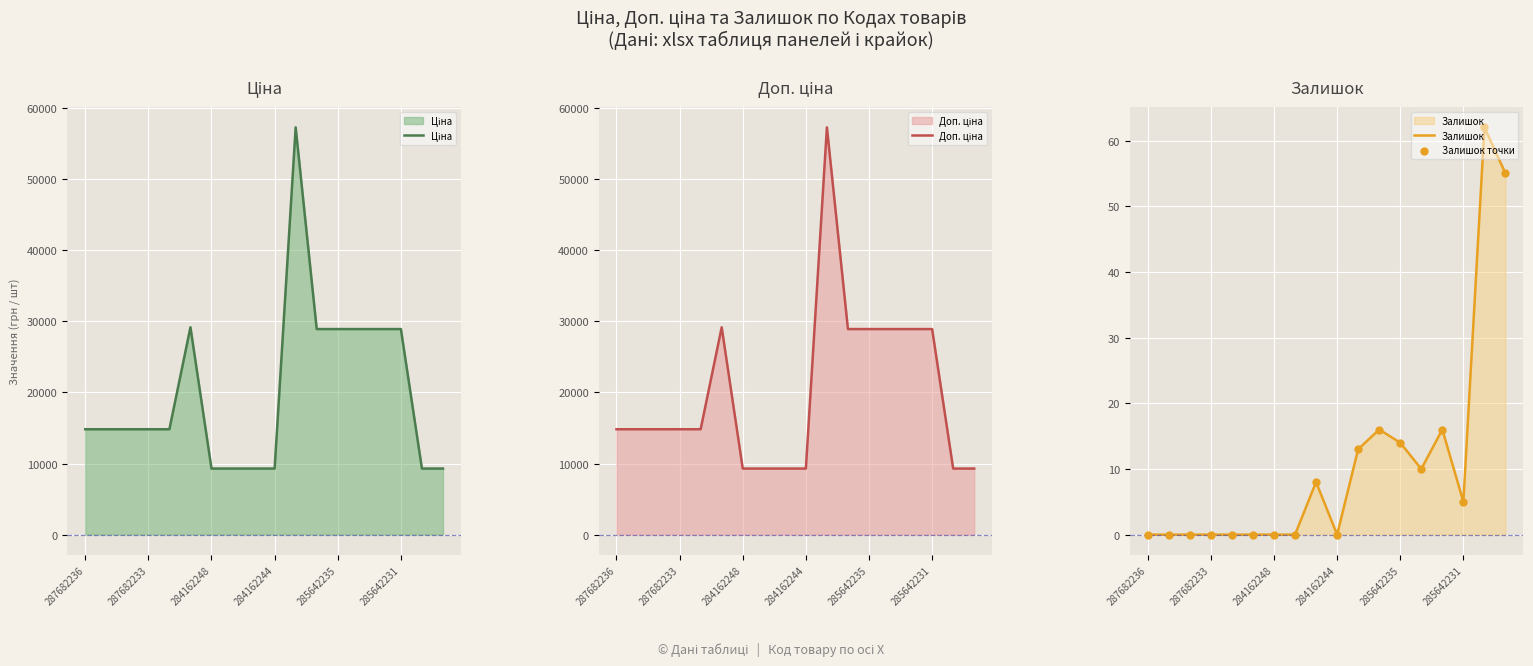

At how many categories does at least one series exceed 28306?

7